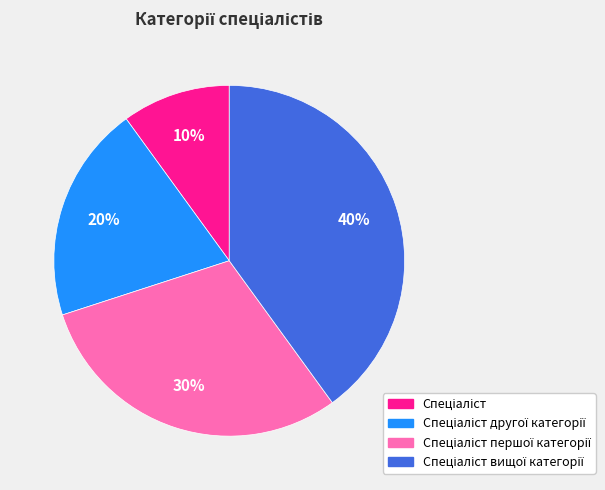

Is there any slice that represents more than half of the pie?

No